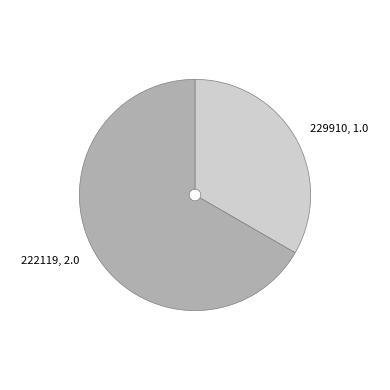

Rank the categories by value from lowest to highest.

229910, 222119